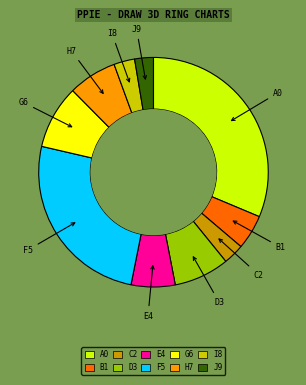

Is the sum of H7 and G6 greater than half?

No